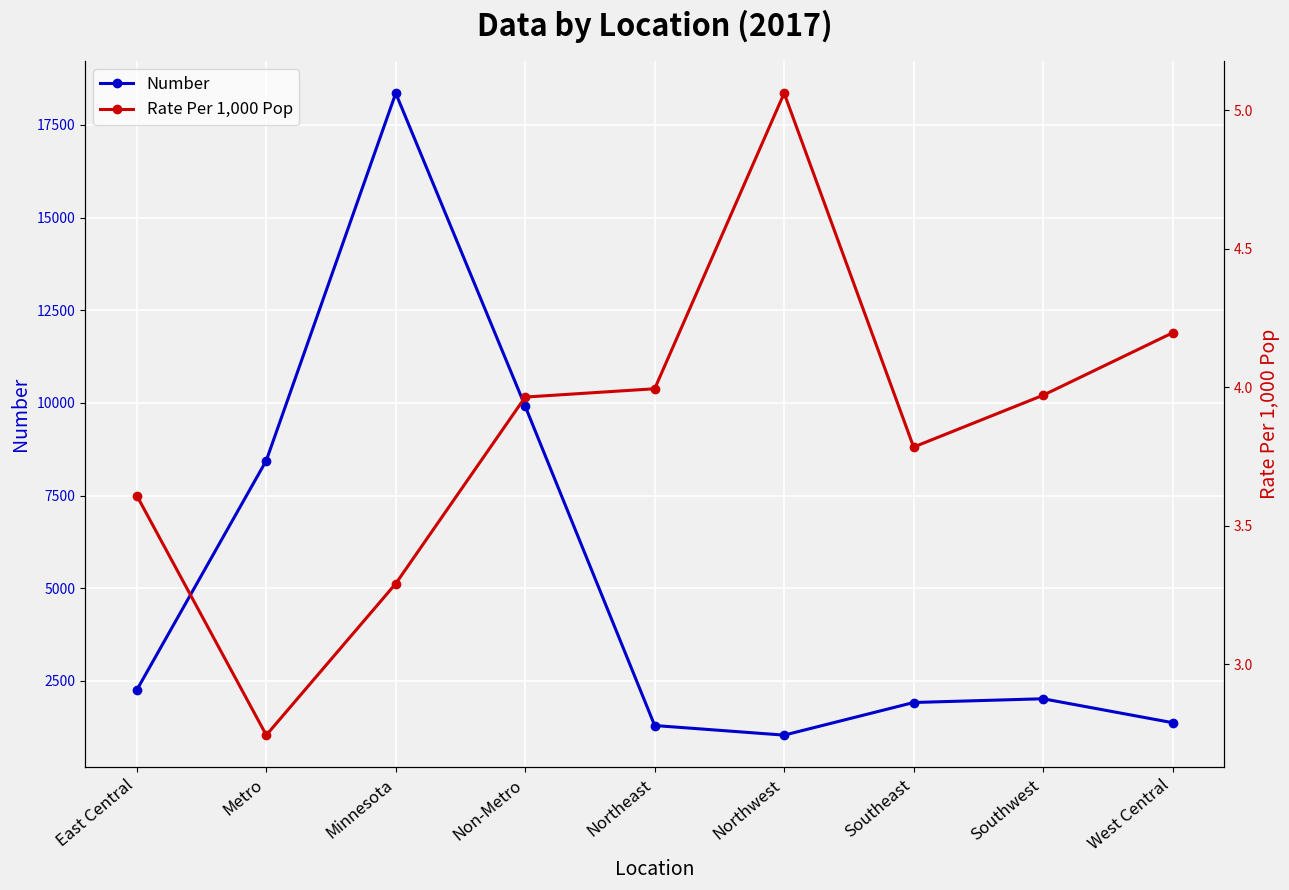

What is the maximum value for Number?

18355